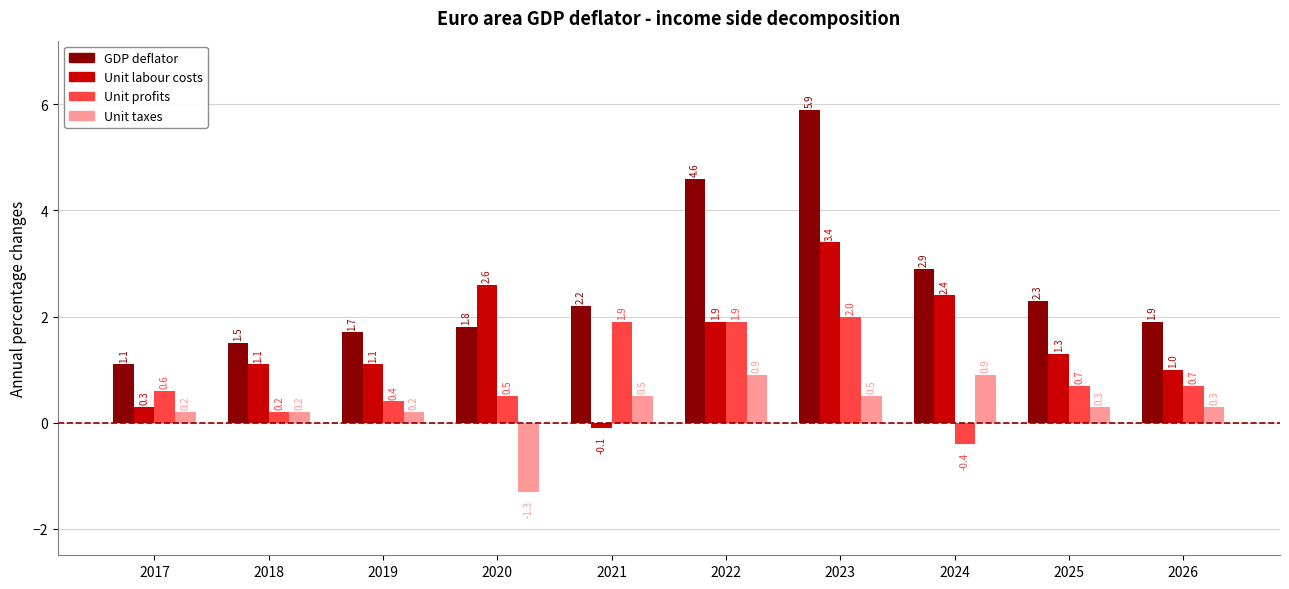

How many bars are there in total?

40